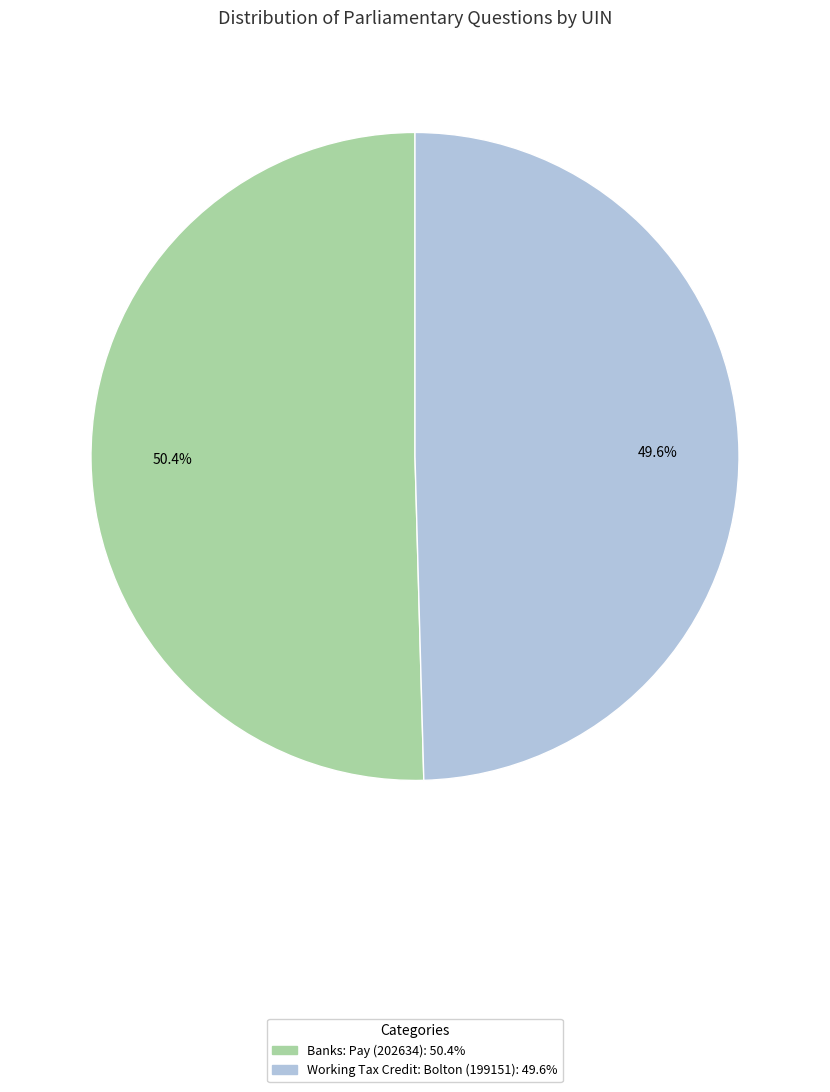

Which slice is the largest?

Banks: Pay (202634)